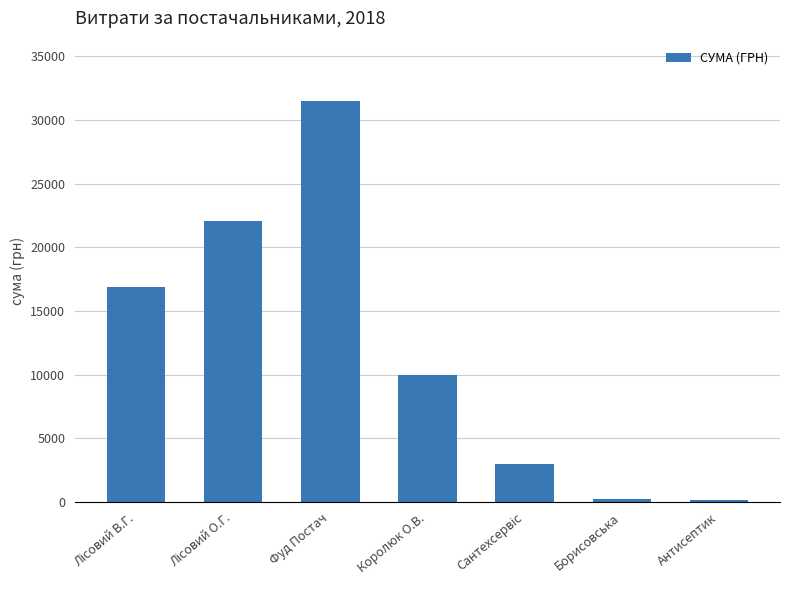

What position from the left is Королюк О.В.?

4